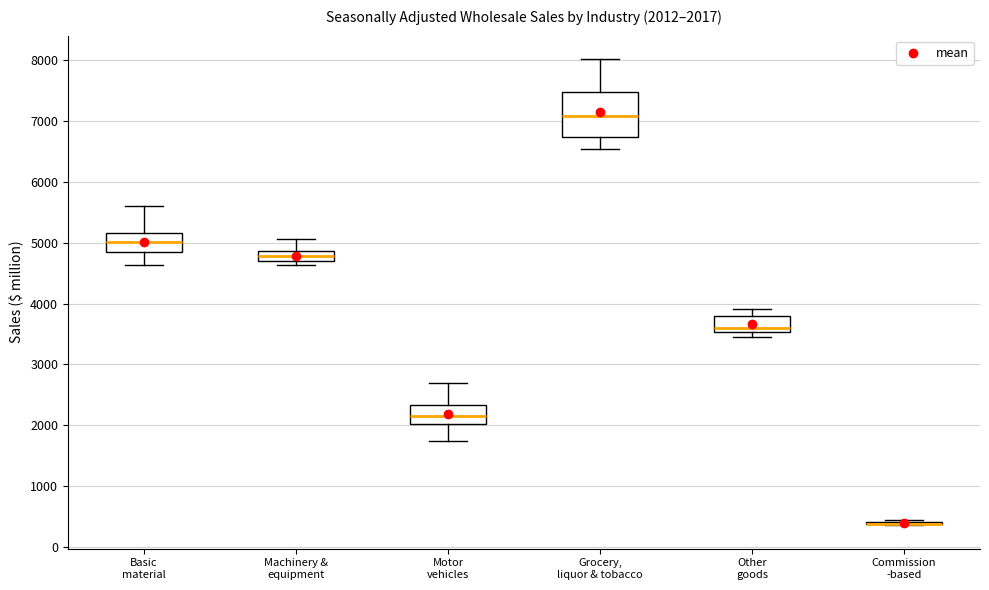

Comparing the boxes themselves (not the whiskers), which one is the tallest?

Grocery, liquor & tobacco